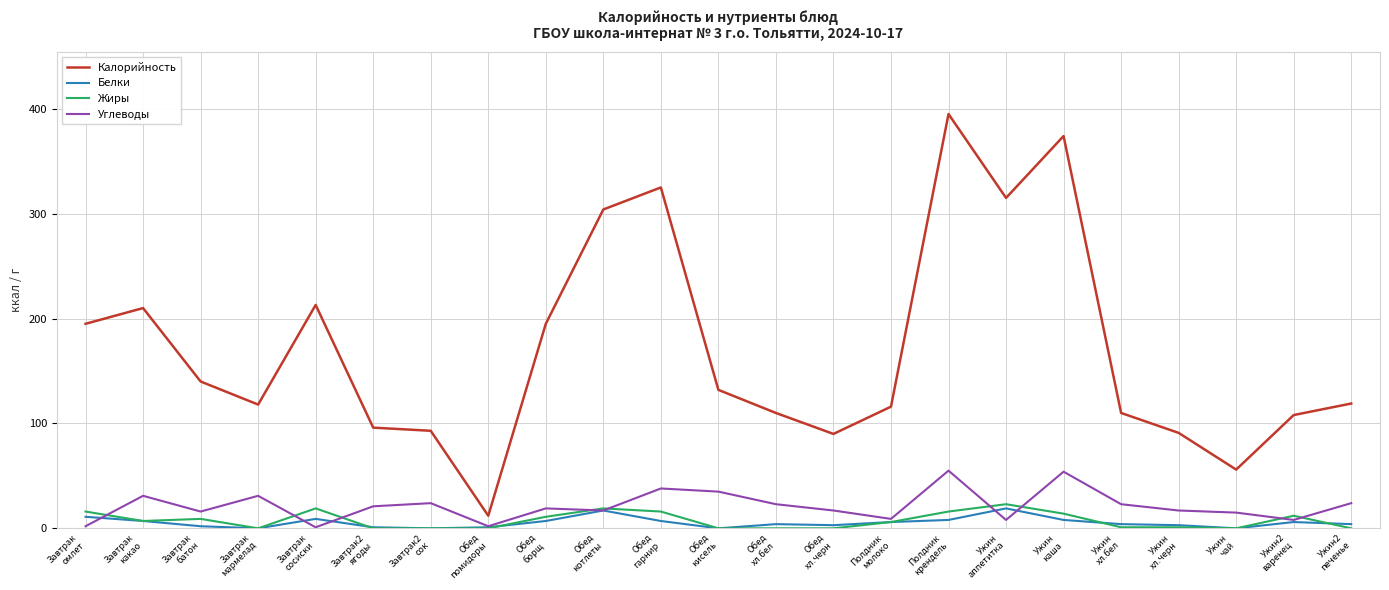

What is the minimum value for Калорийность?

12